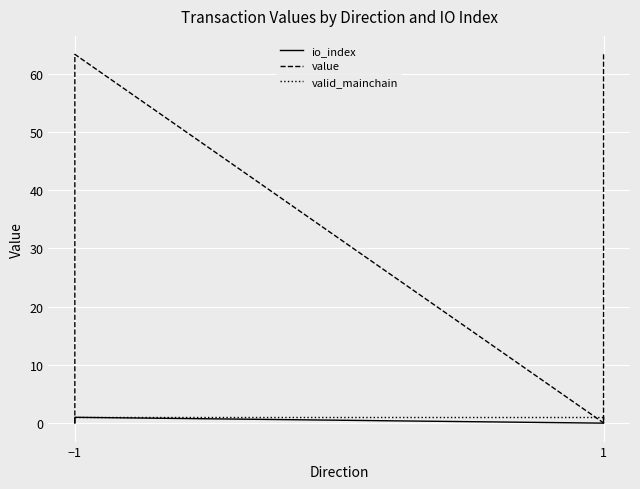

What is the label of the 1st point from the left?

−1